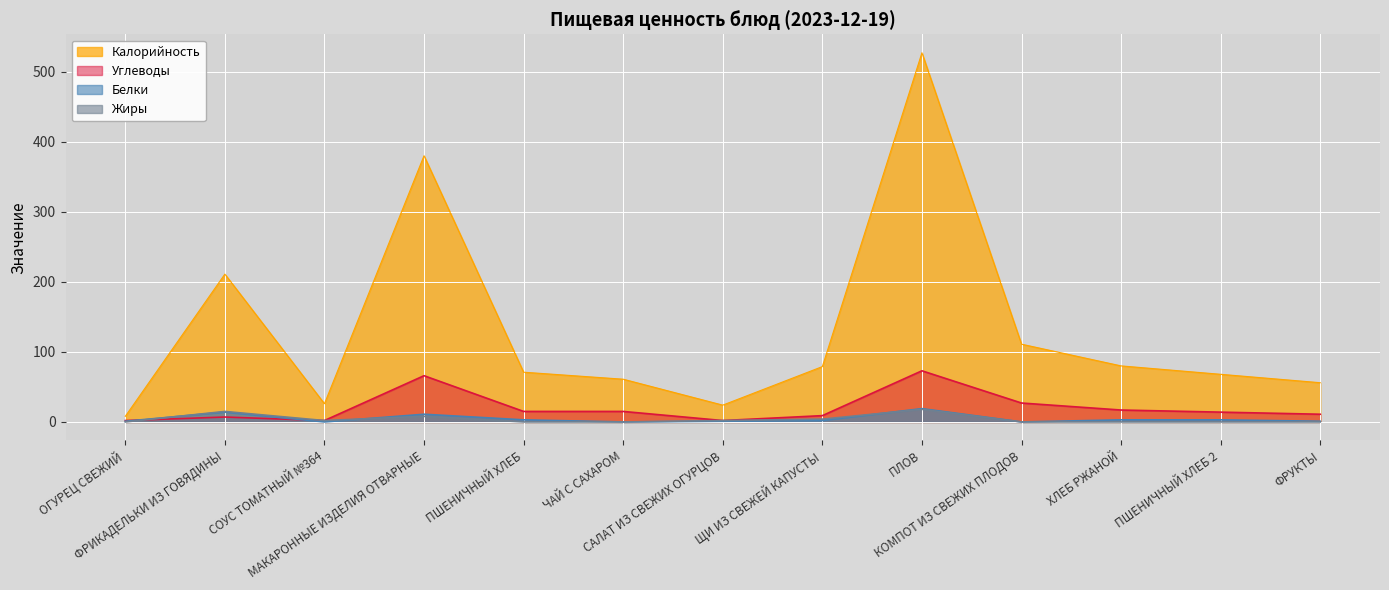

At which label is Калорийность closest to 267?

ФРИКАДЕЛЬКИ ИЗ ГОВЯДИНЫ